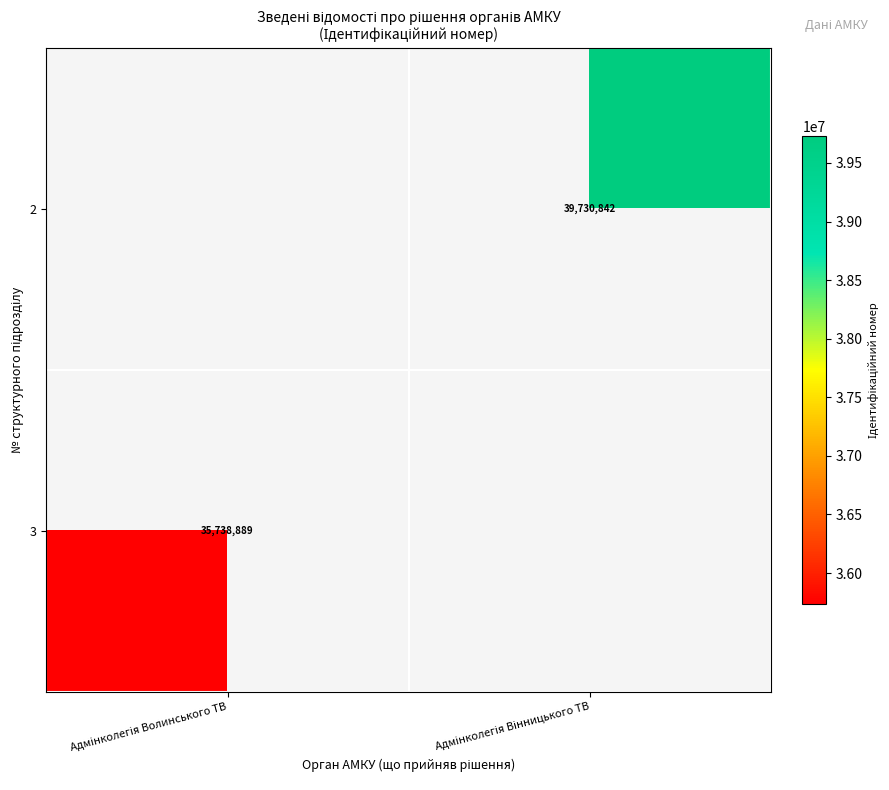

How many categories are shown in the chart?

2